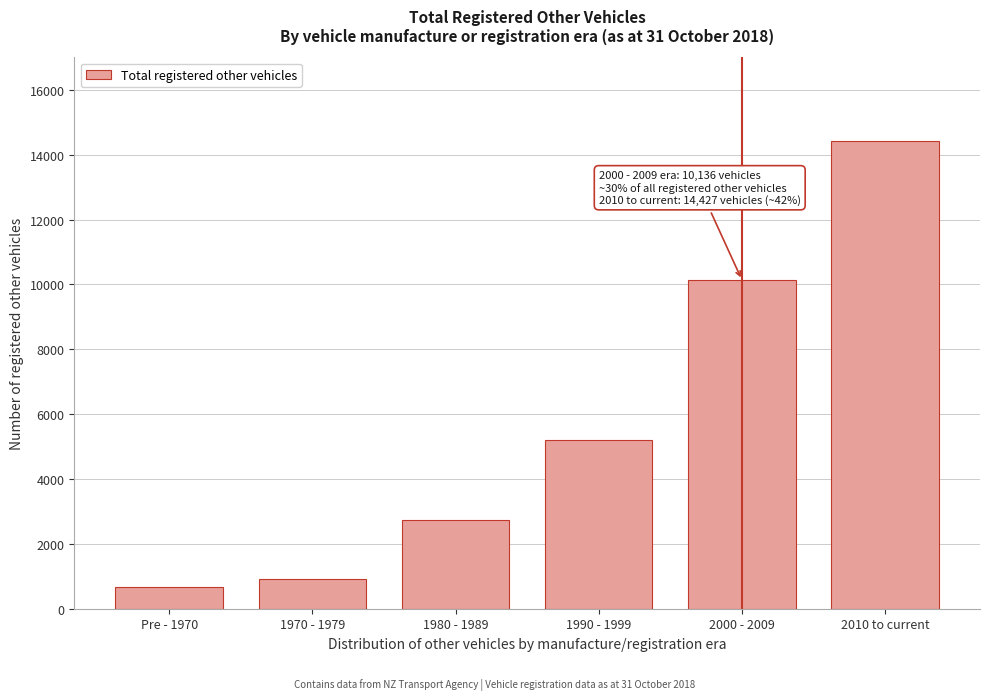

Reading left to right, transcribe all the data shown in this chart.

Pre - 1970=657	1970 - 1979=908	1980 - 1989=2729	1990 - 1999=5199	2000 - 2009=10136	2010 to current=14427